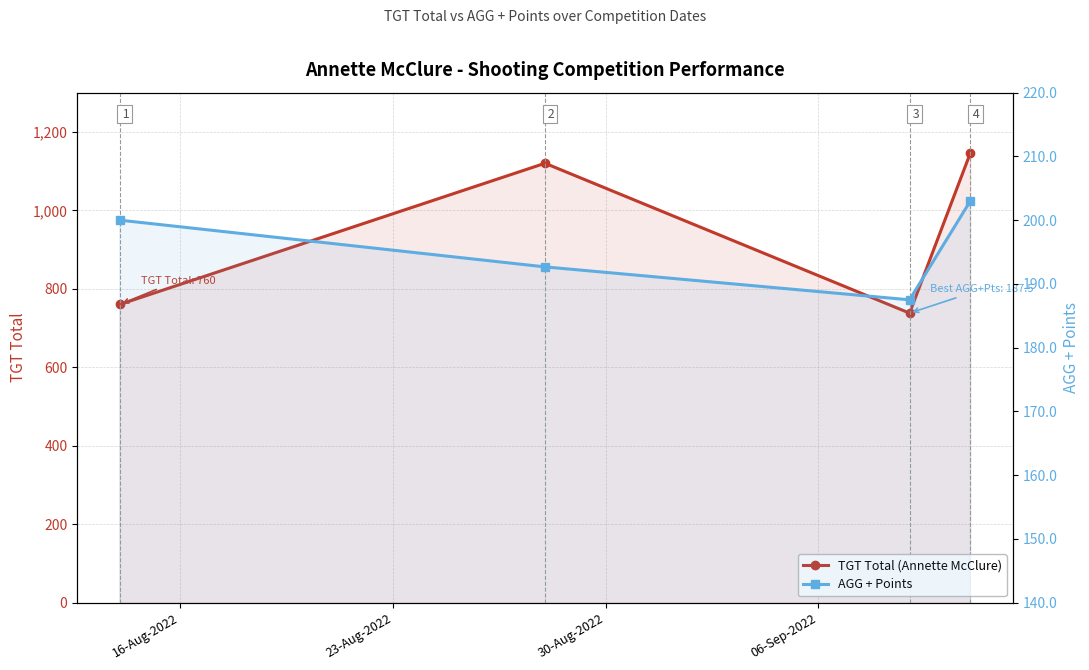

The value of TGT Total (Annette McClure) at 30-Aug-2022 is 1049.2. True or false?

False